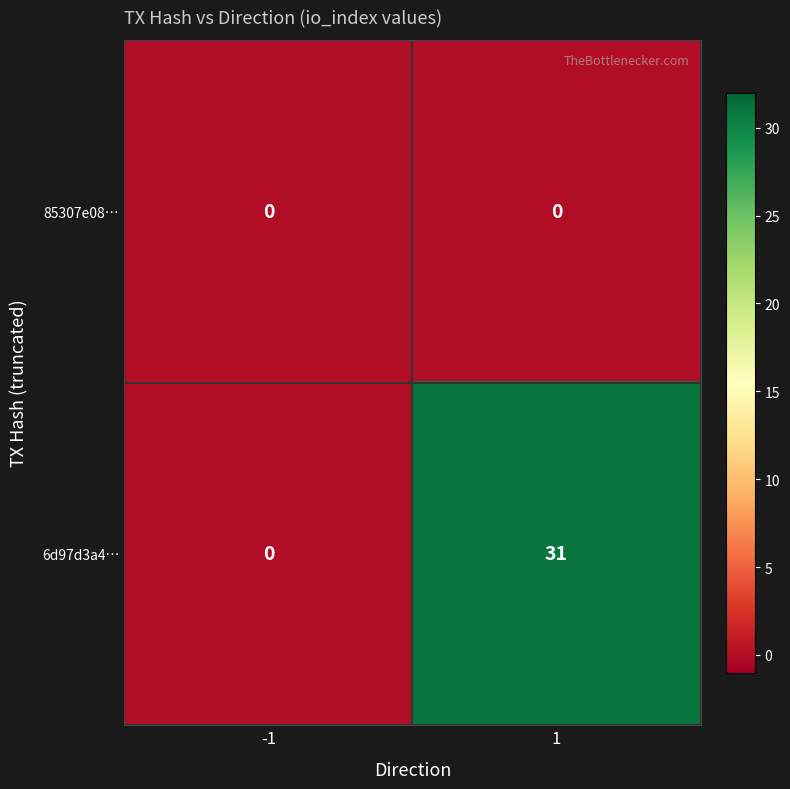

Reading right to left, extract all data points from this chart.

85307e08…: 1=0	-1=0
6d97d3a4…: 1=31	-1=0